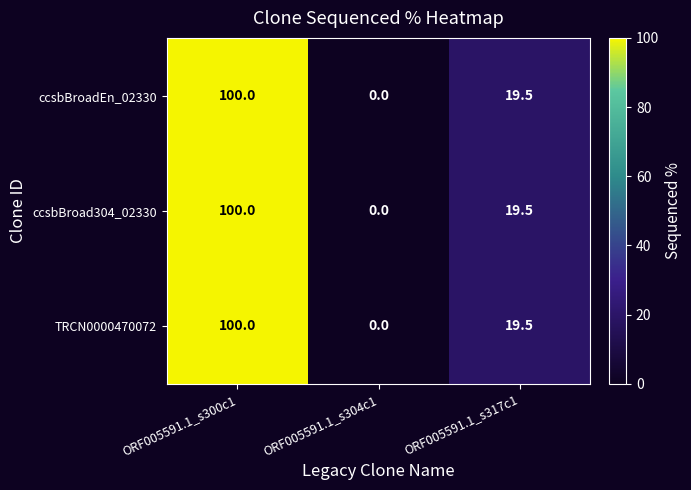

At which category is the sum across all series the highest?

ORF005591.1_s300c1